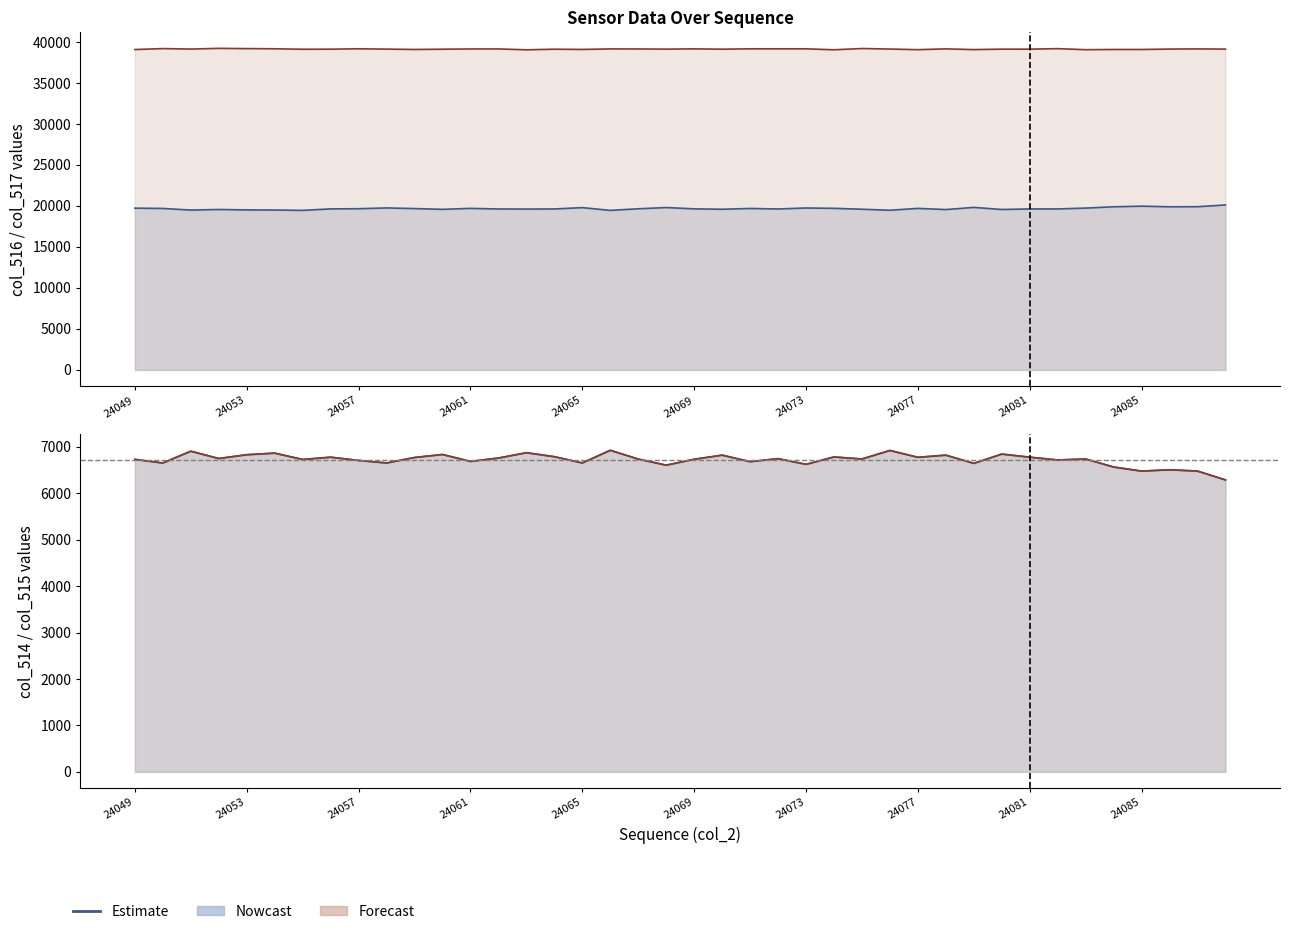

At which label does col_517 reach its minimum?

24063